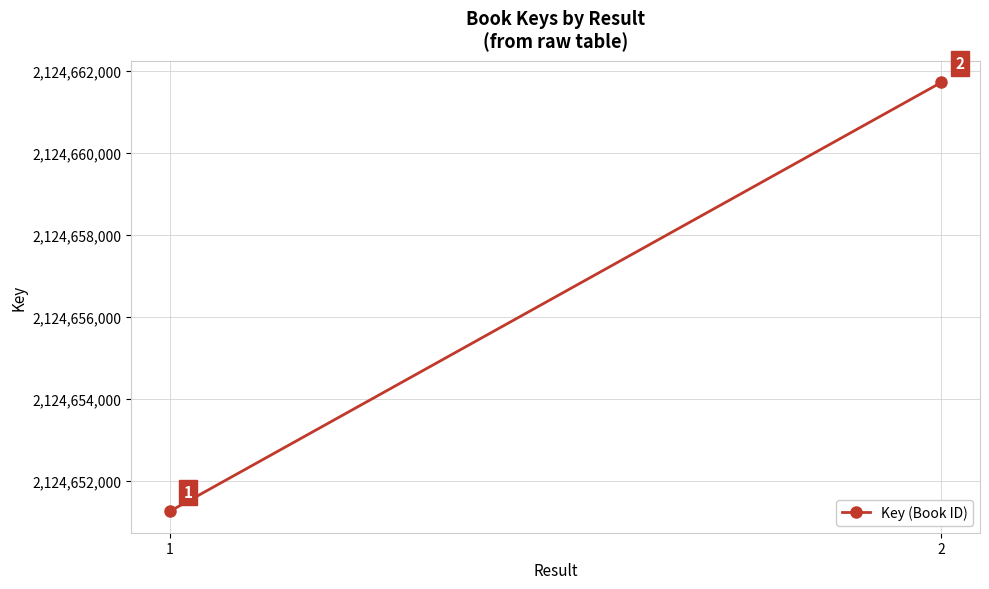

Rank the categories by value from highest to lowest.

2, 1